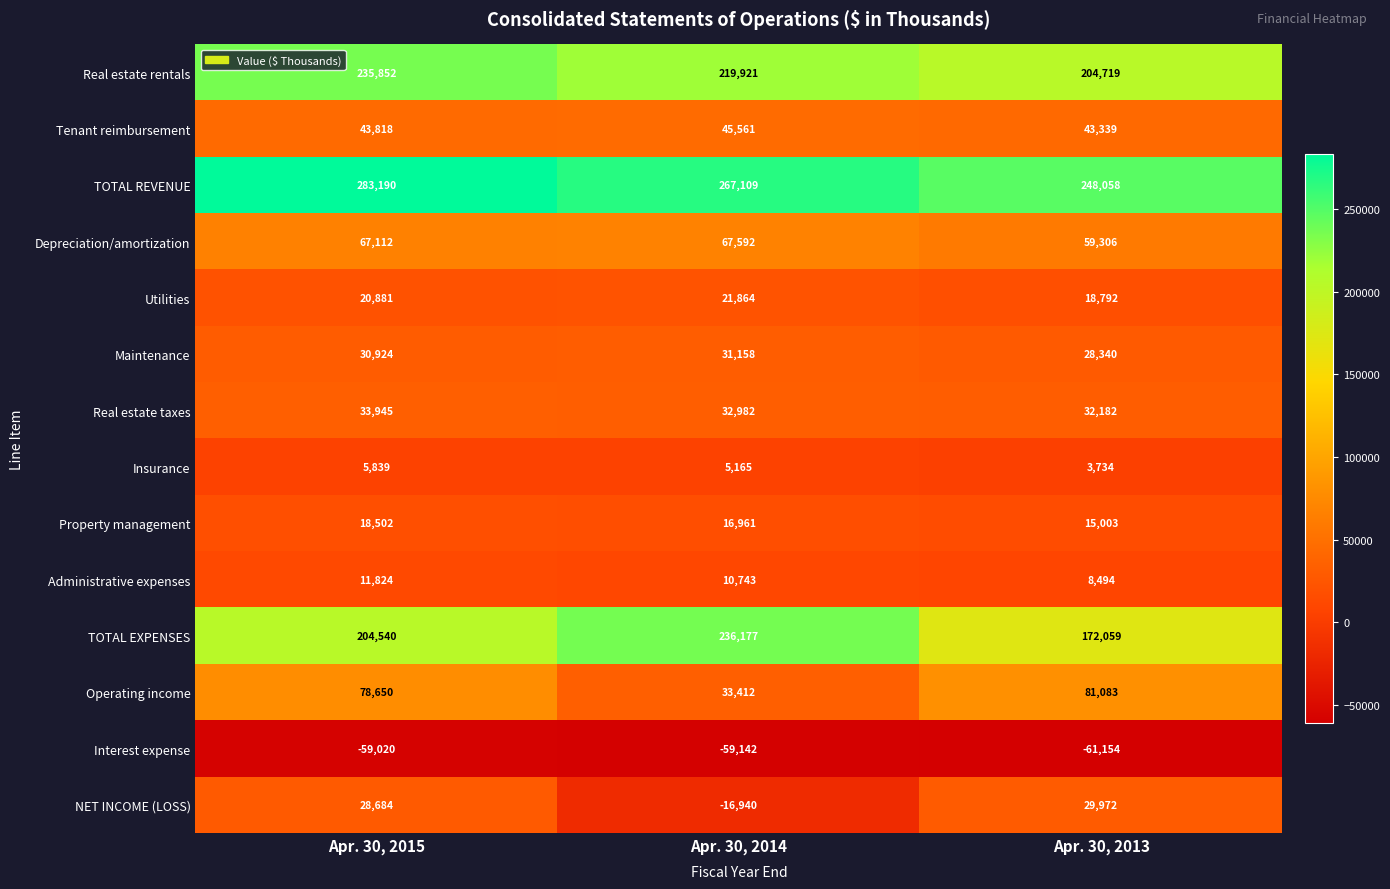

Between Apr. 30, 2015 and Apr. 30, 2013, which series saw the biggest shift?

TOTAL REVENUE